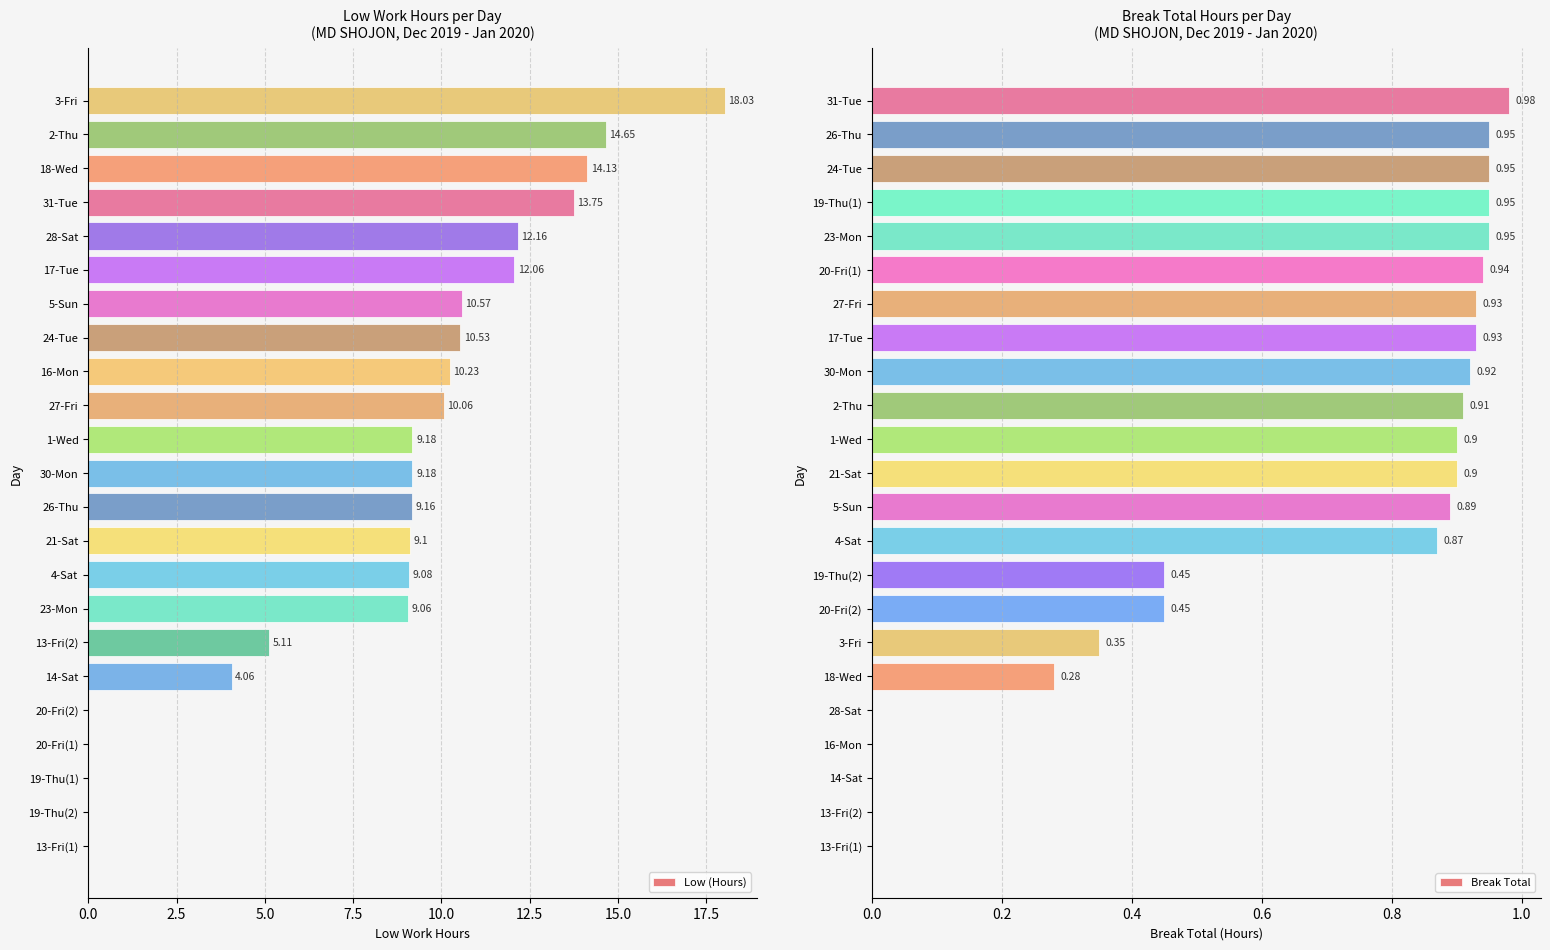

Reading left to right, what are all the values shown in this chart?

Low (Hours): 0.0	0.0	0.0	0.0	0.0	4.1	5.1	9.1	9.1	9.1	9.2	9.2	9.2	10.1	10.2	10.5	10.6	12.1	12.2	13.8	14.1	14.7	18.0
Break Total: 0.0	0.0	0.0	0.0	0.0	0.3	0.3	0.5	0.5	0.9	0.9	0.9	0.9	0.9	0.9	0.9	0.9	0.9	0.9	0.9	0.9	0.9	1.0